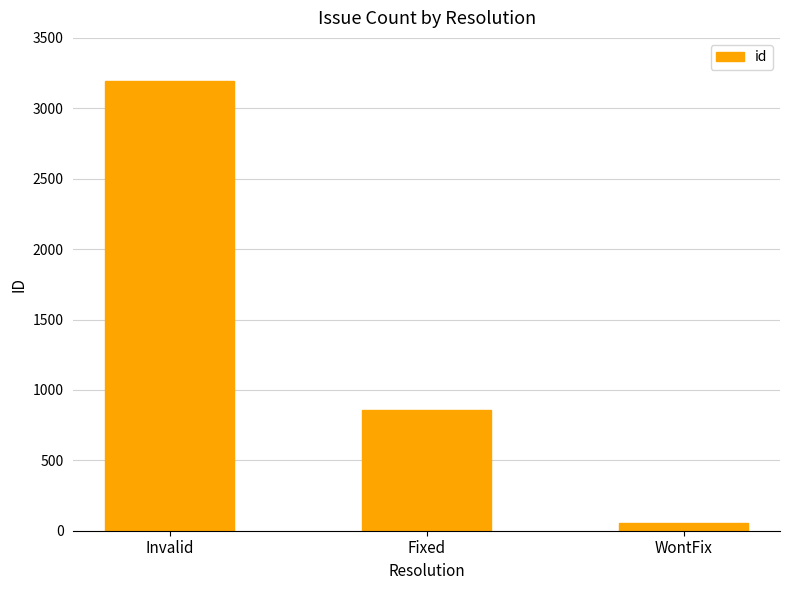

What is the ratio of the value at Invalid to the value at Fixed?

3.7